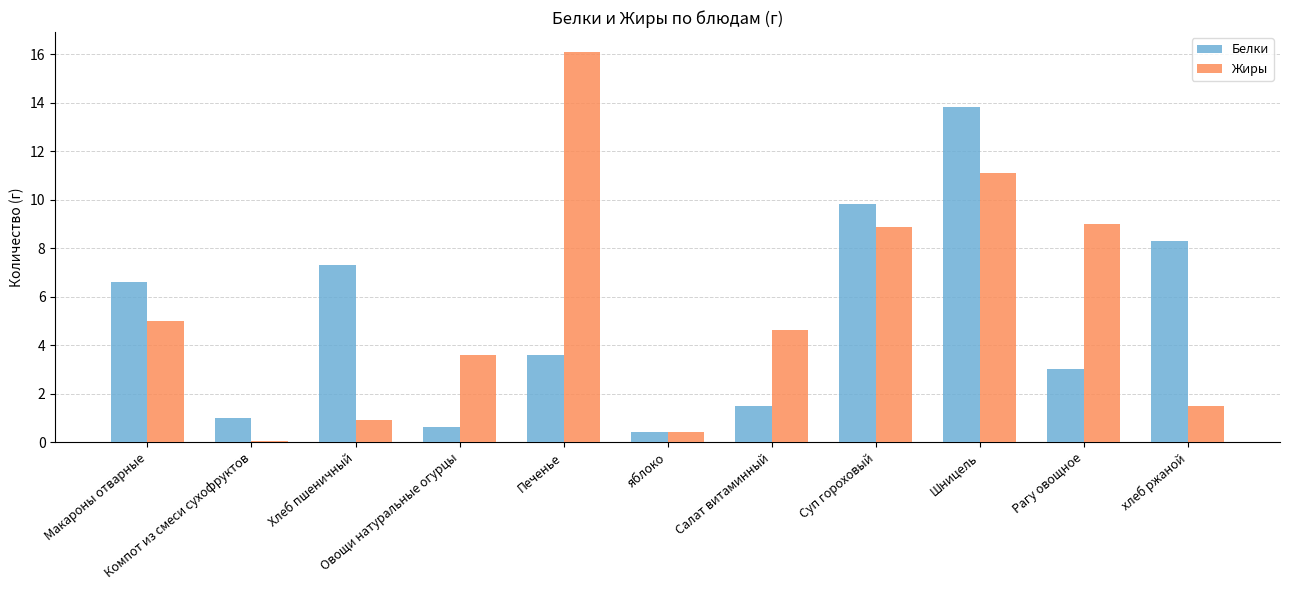

Are the bars horizontal?

No